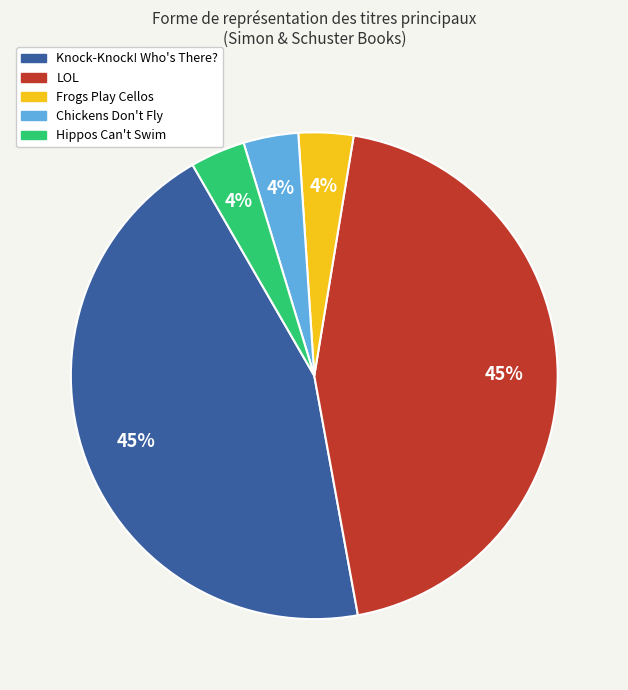

What is the ratio of the value at Hippos Can't Swim to the value at Chickens Don't Fly?

1.0